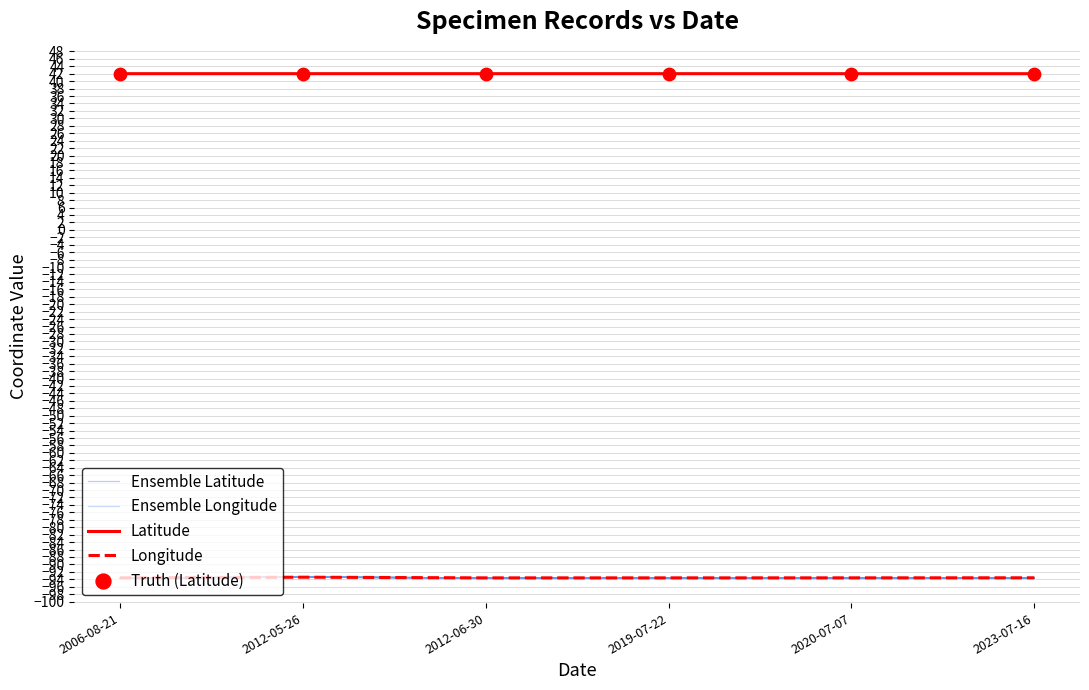

Is the value of Truth (Latitude) at 2012-05-26 greater than the value of Latitude at 2012-06-30?

No